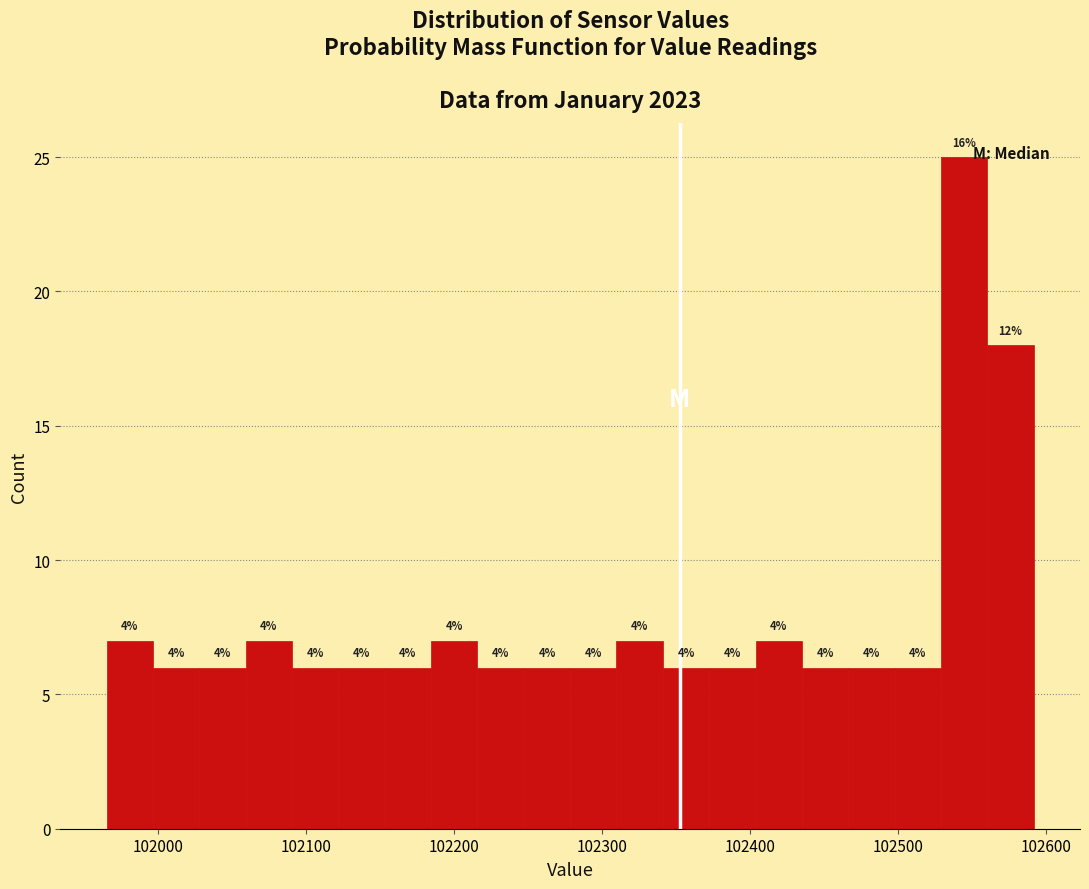

Read against the x-axis, roughly where is the centre of the tallest bar?

102540